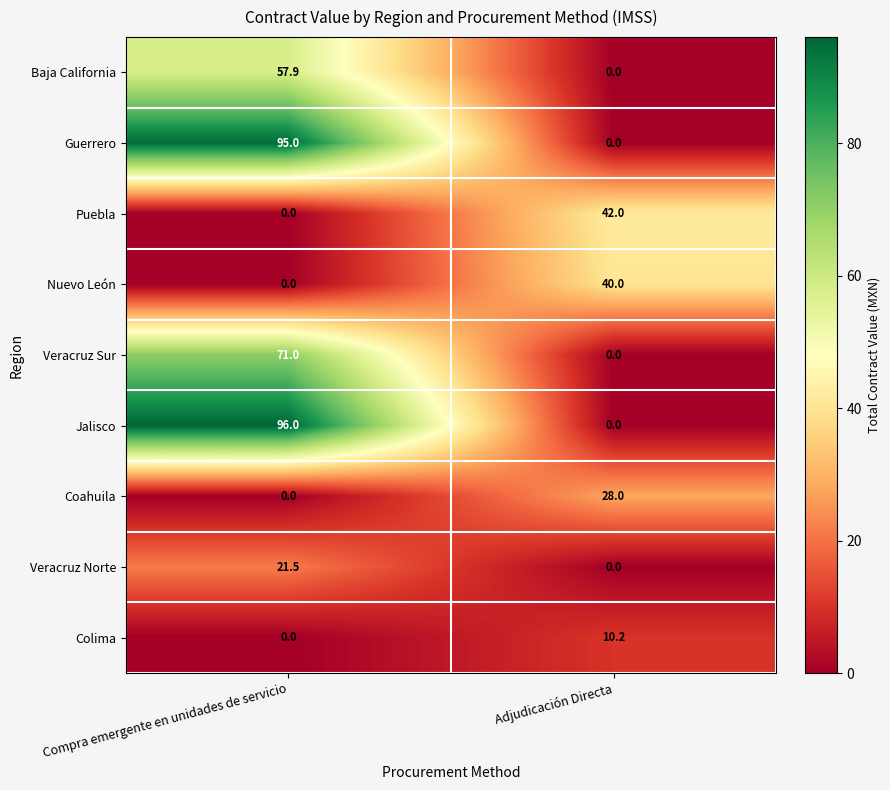

The Nuevo León series shows 9.2 at Adjudicación Directa. True or false?

False